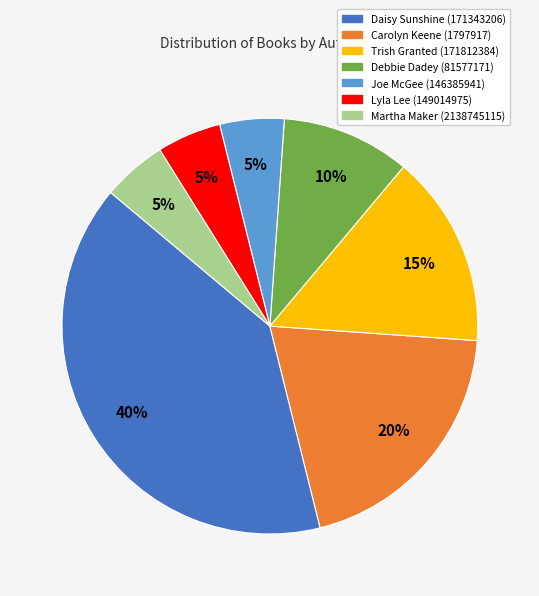

Is it true that Debbie Dadey (81577171) is 10% of the pie?

True